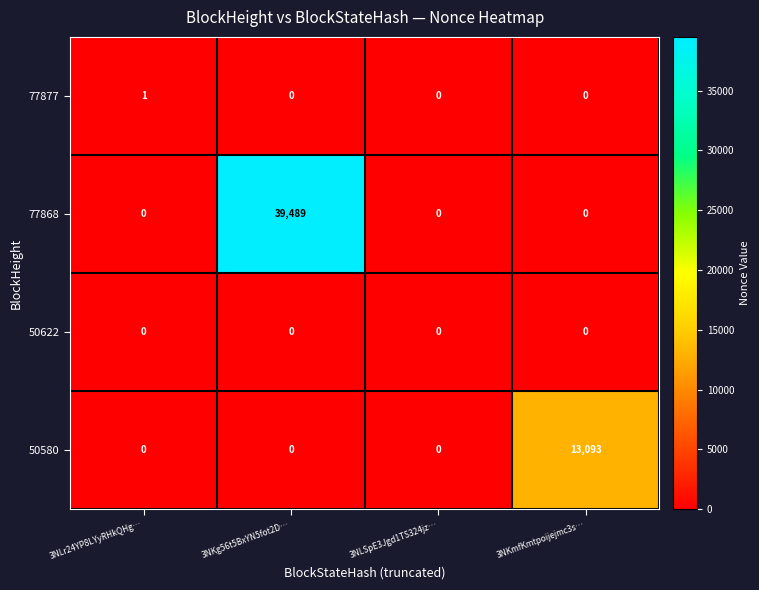

List the series in order of their peak value, highest first.

77868, 50580, 77877, 50622